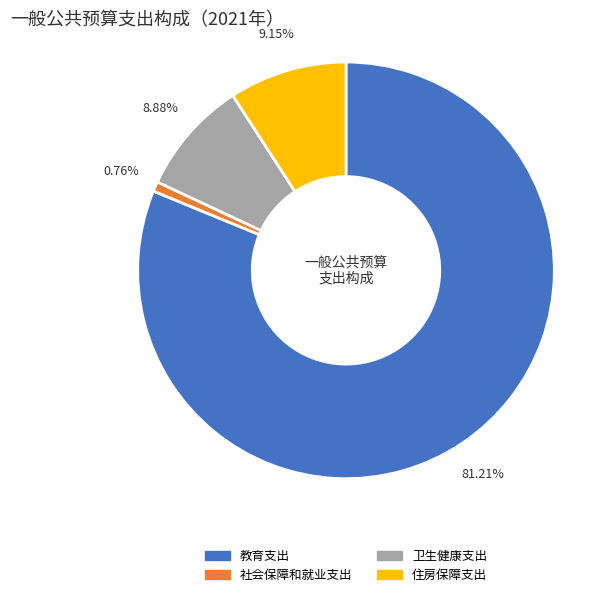

Which category has the biggest portion of the pie?

教育支出